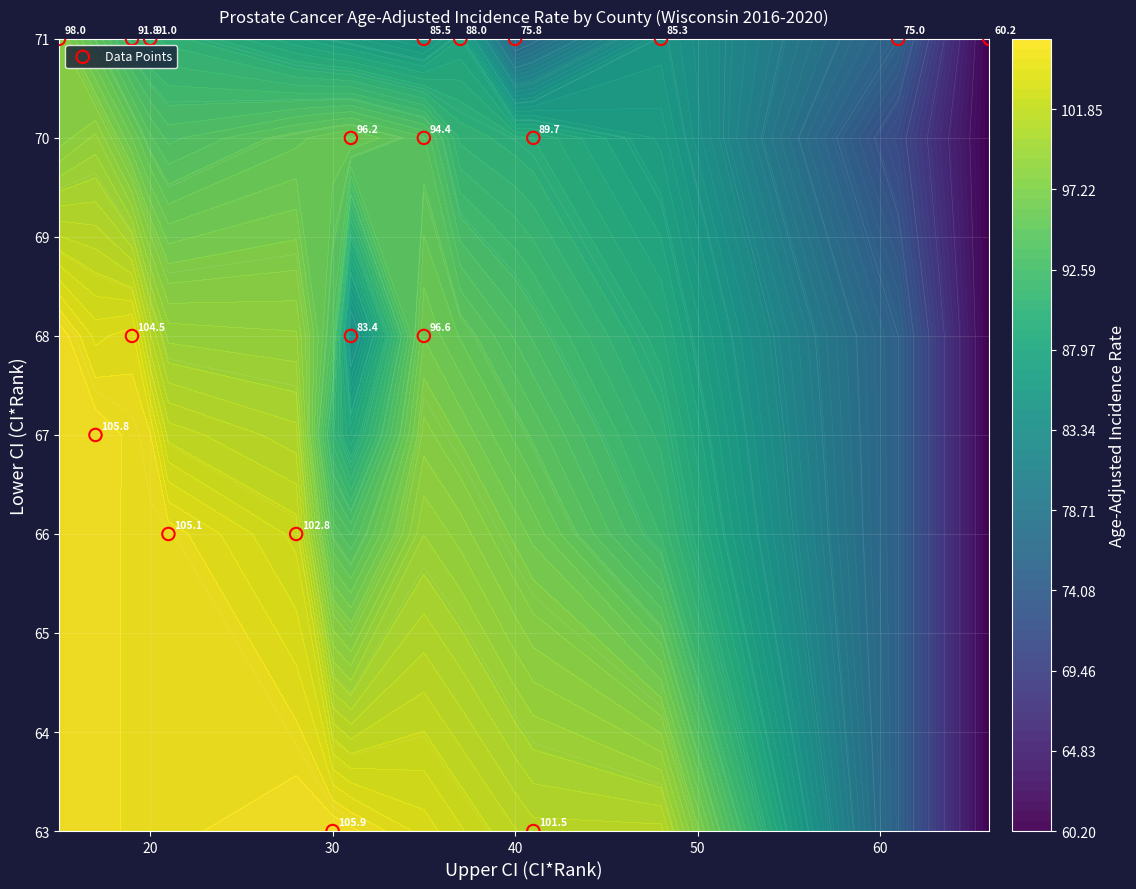

The chart shows a value of 30 at 7. True or false?

False